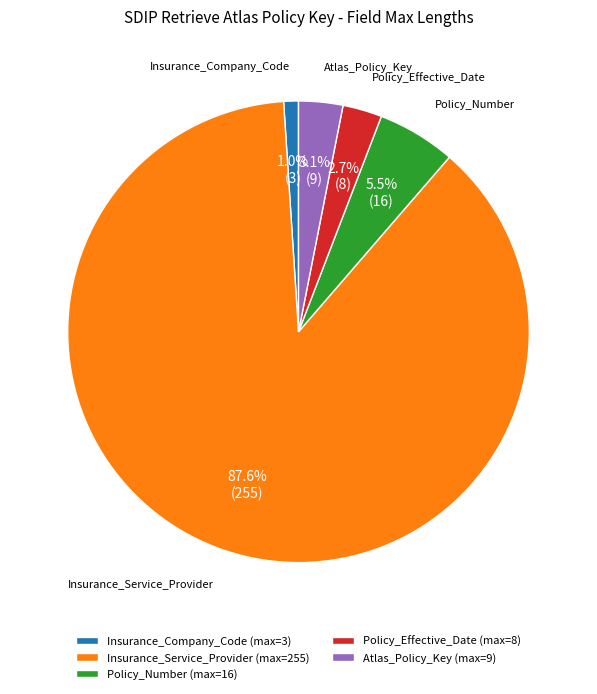

The Insurance_Company_Code slice represents 11% of the pie. True or false?

False